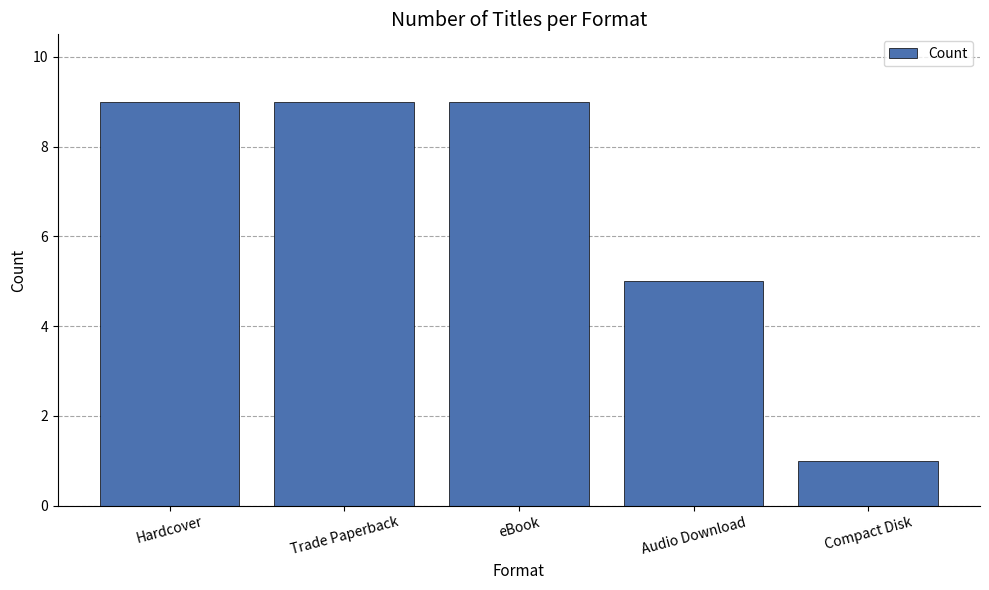

What is the sum of the values at Audio Download and eBook?

14